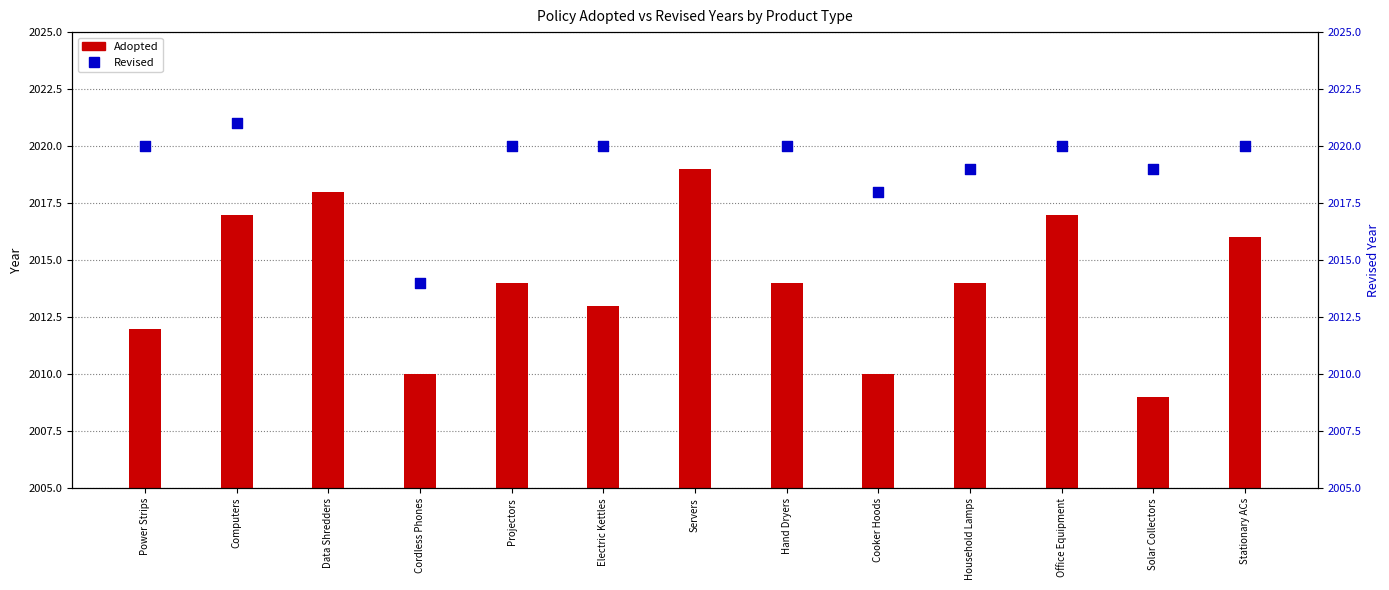

Is the value of Adopted at Stationary ACs greater than the value of Revised at Projectors?

No